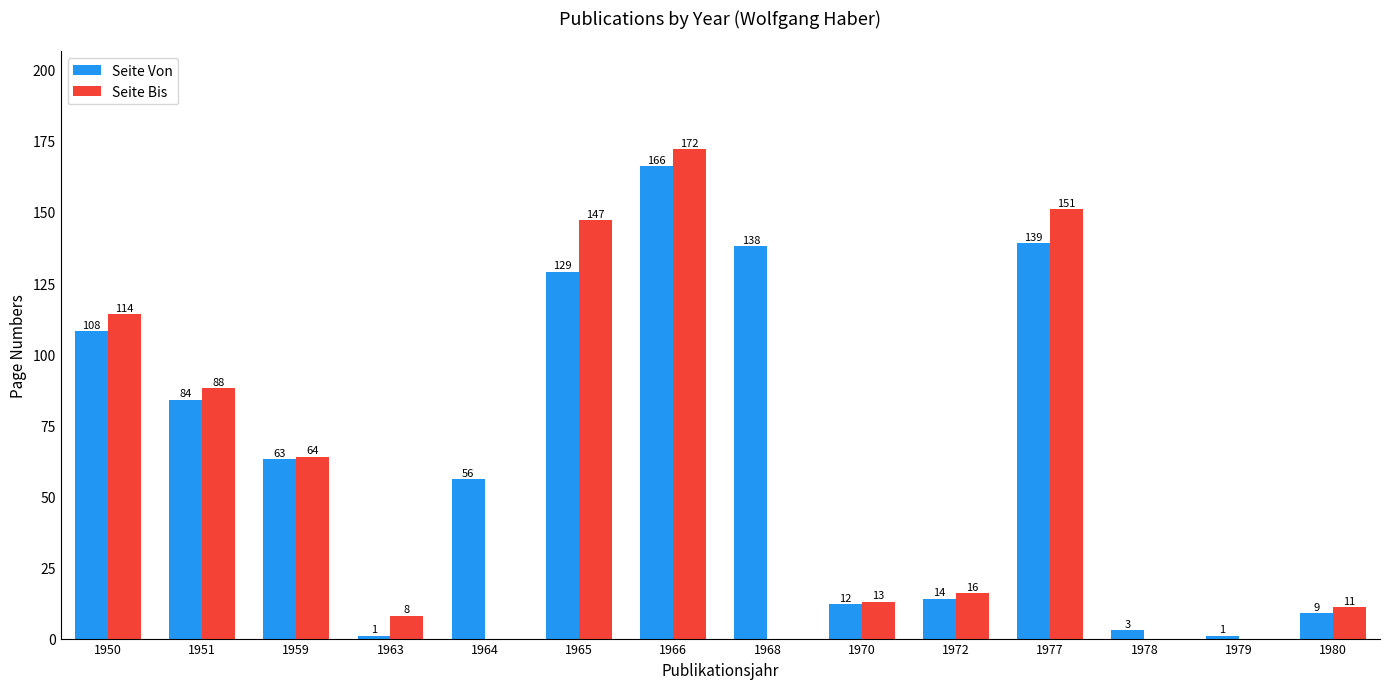

Where does the Seite Von series first go above 63?

1950